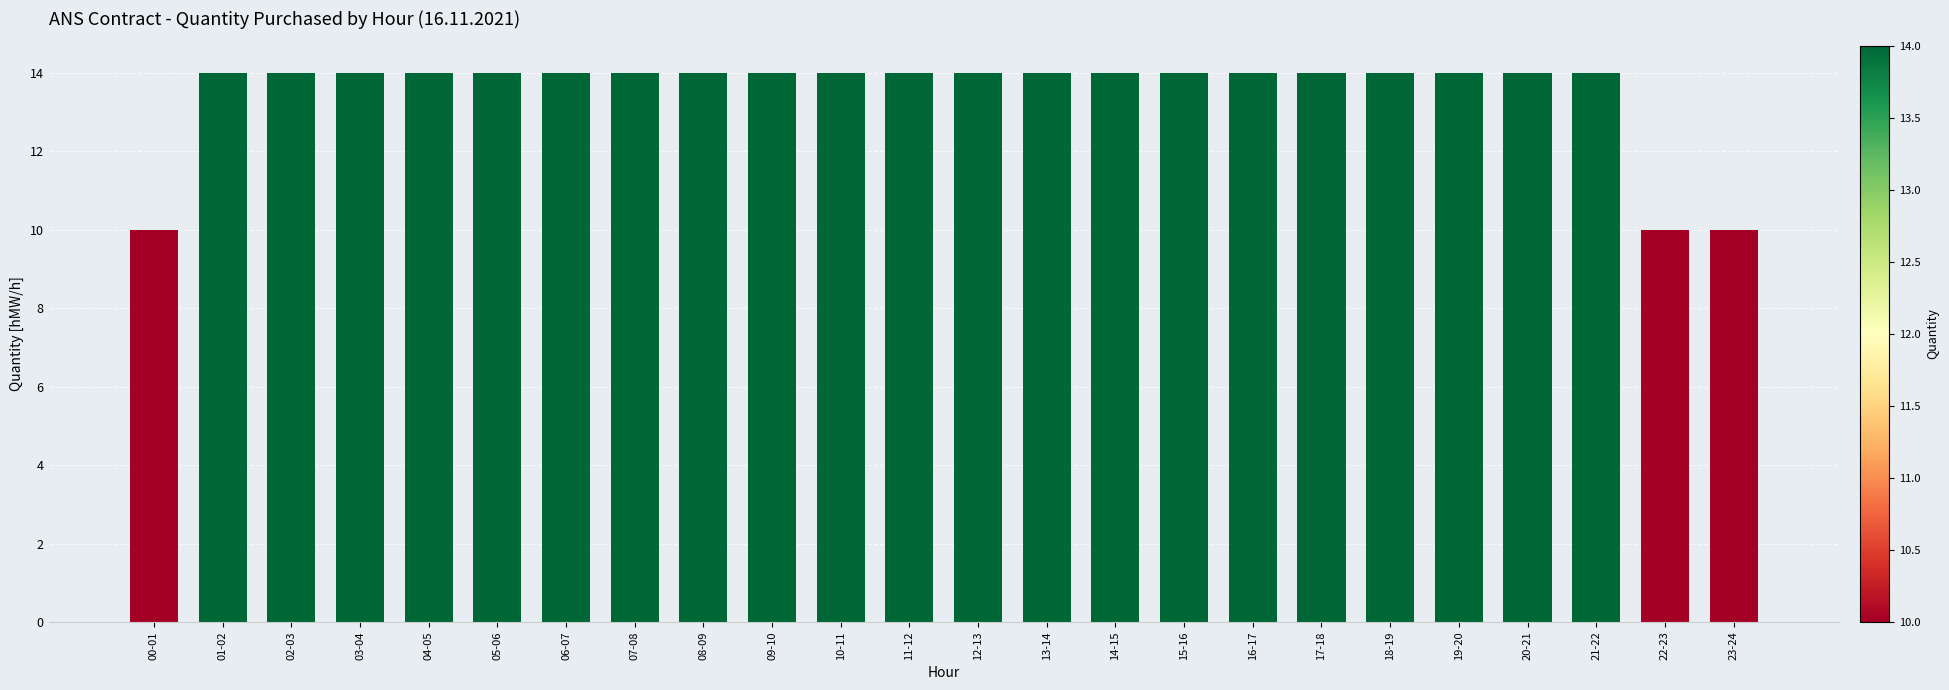

What is the smallest value displayed?

10